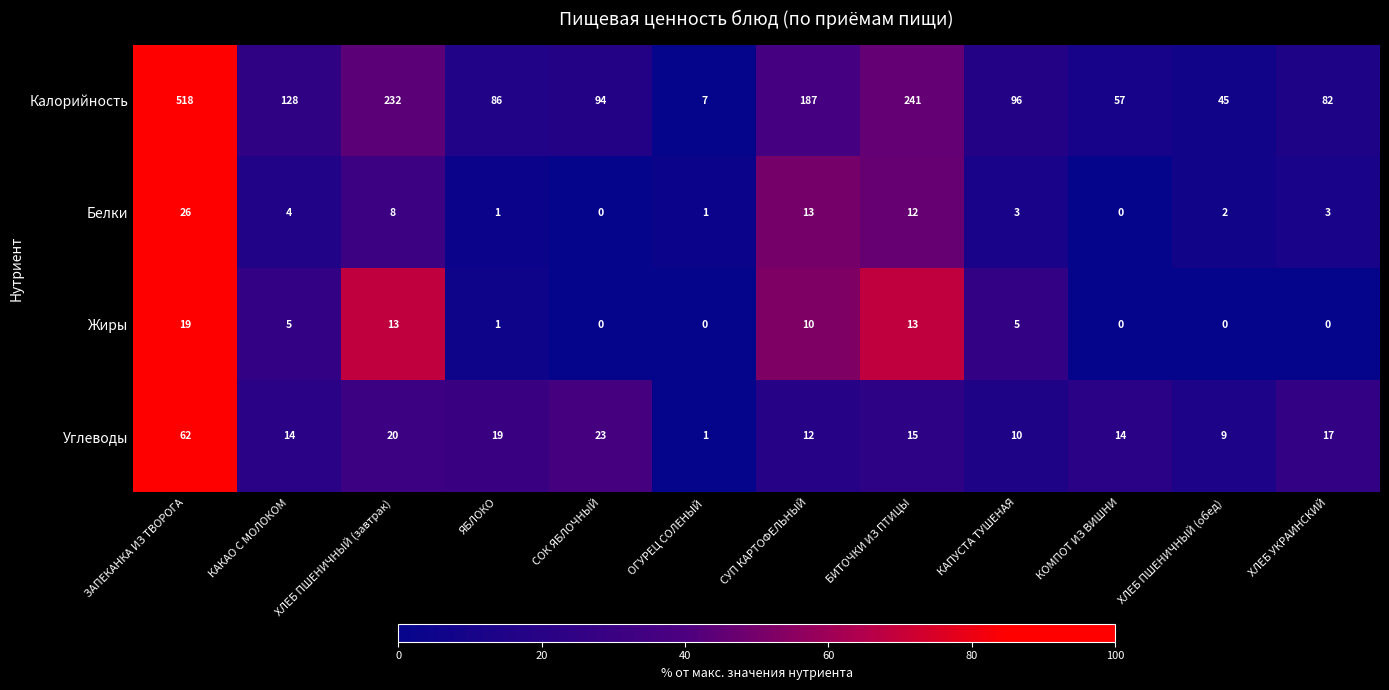

At which category does the chart reach its peak across all series?

ЗАПЕКАНКА ИЗ ТВОРОГА